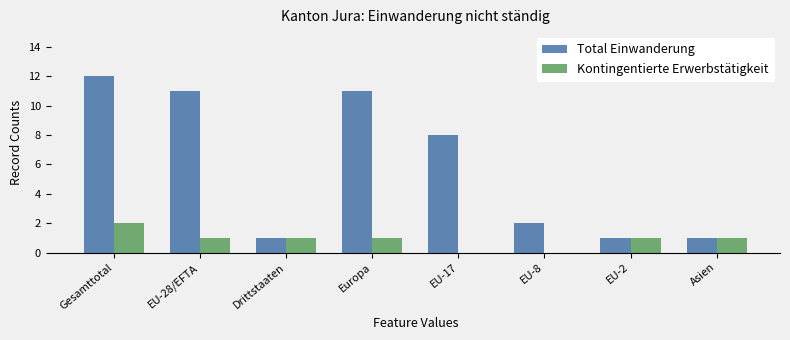

Read the Total Einwanderung value at EU-28/EFTA, to the nearest 5.

10